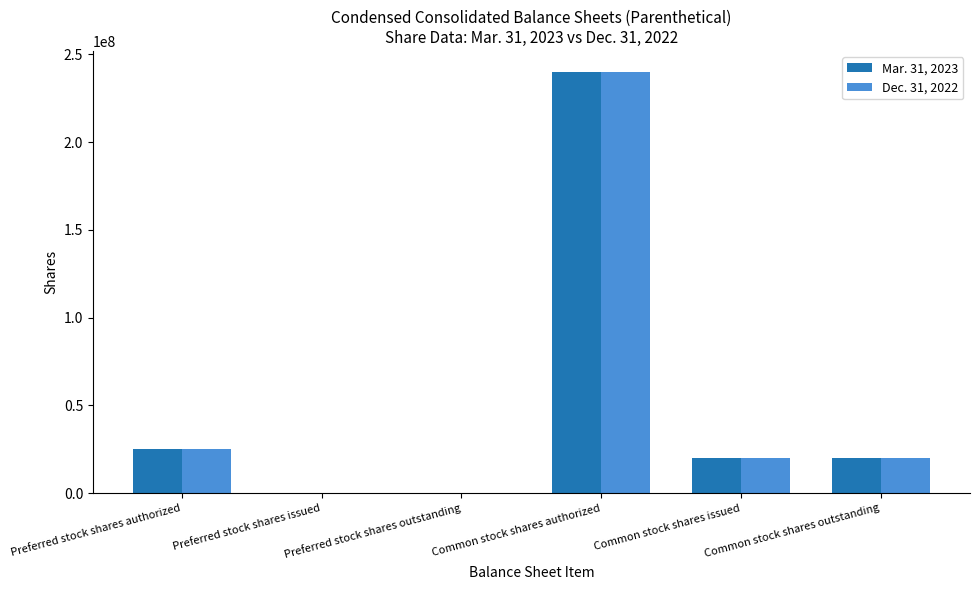

How many distinct data groups are displayed?

2